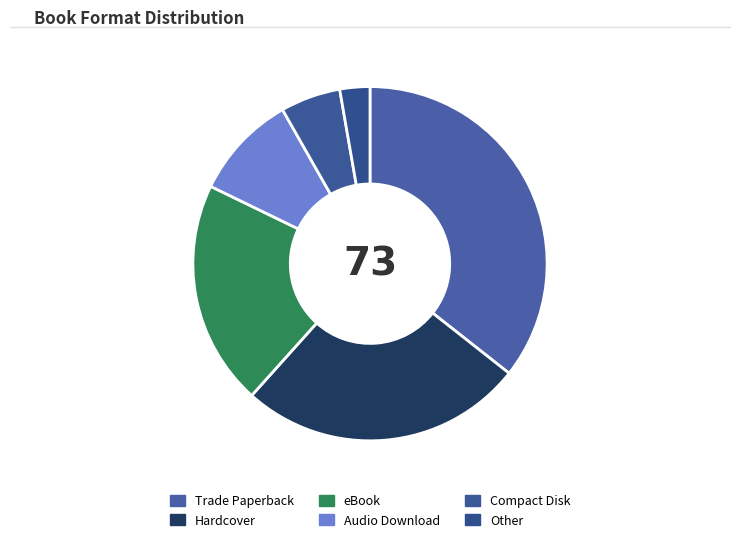

To the nearest percent, what is the average slice percentage?

17%